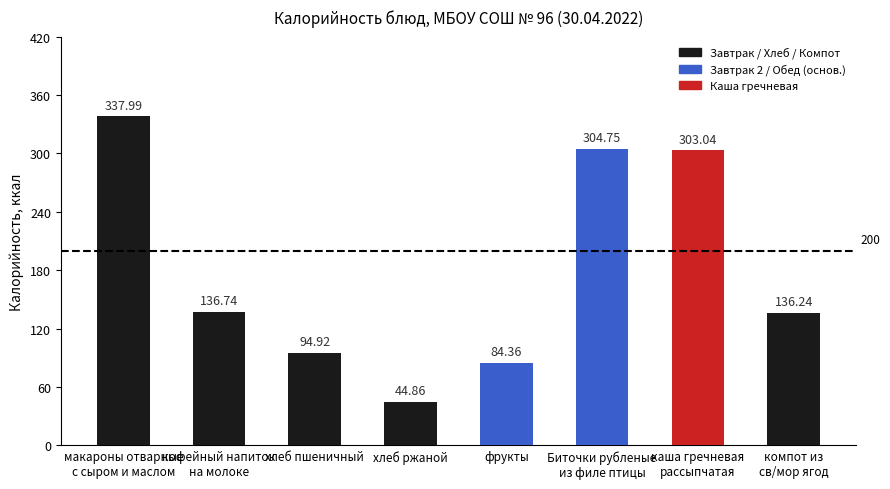

Rank the categories by value from lowest to highest.

хлеб ржаной, фрукты, хлеб пшеничный, компот из
св/мор ягод, кофейный напиток
на молоке, каша гречневая
рассыпчатая, Биточки рубленые
из филе птицы, макароны отварные
с сыром и маслом